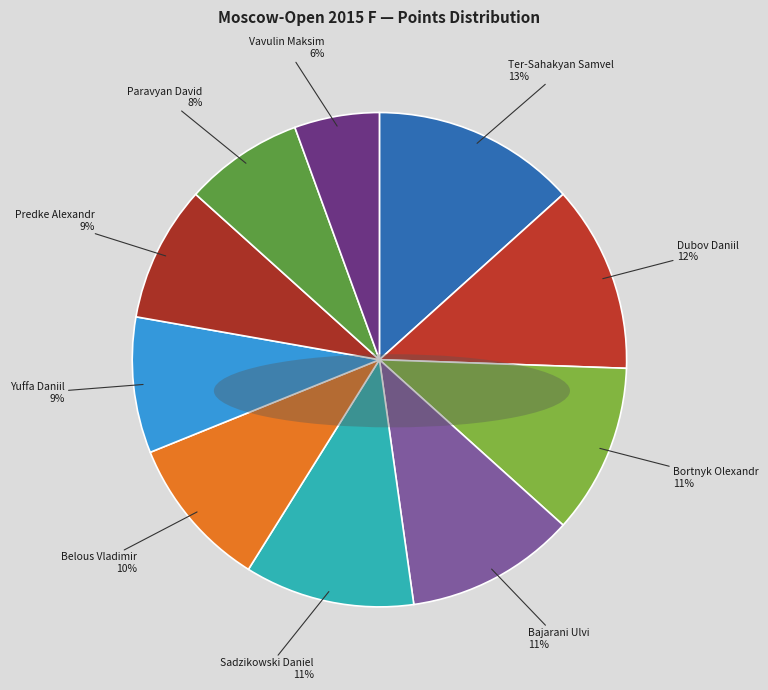

Which category has the smallest portion of the pie?

Vavulin Maksim